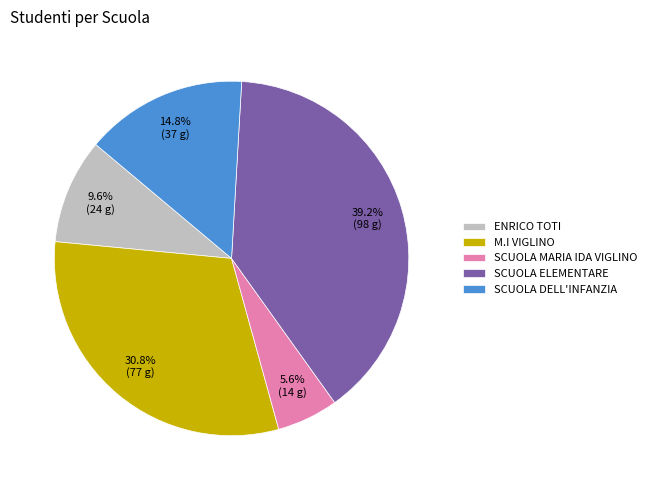

Combined, do SCUOLA DELL'INFANZIA and SCUOLA ELEMENTARE account for over 50%?

Yes